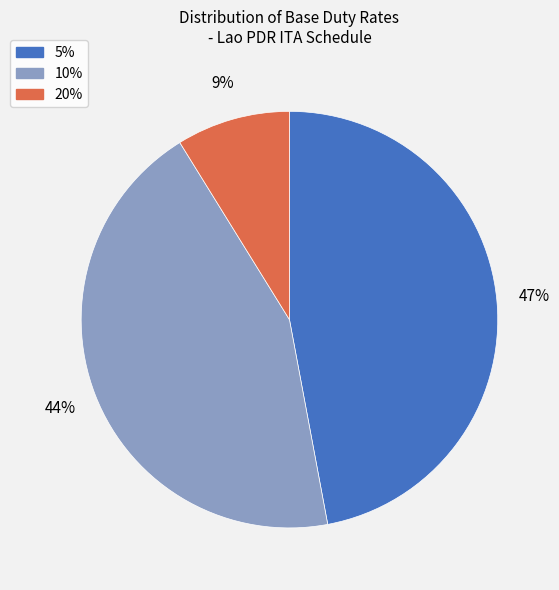

Rank the categories by value from lowest to highest.

20%, 10%, 5%